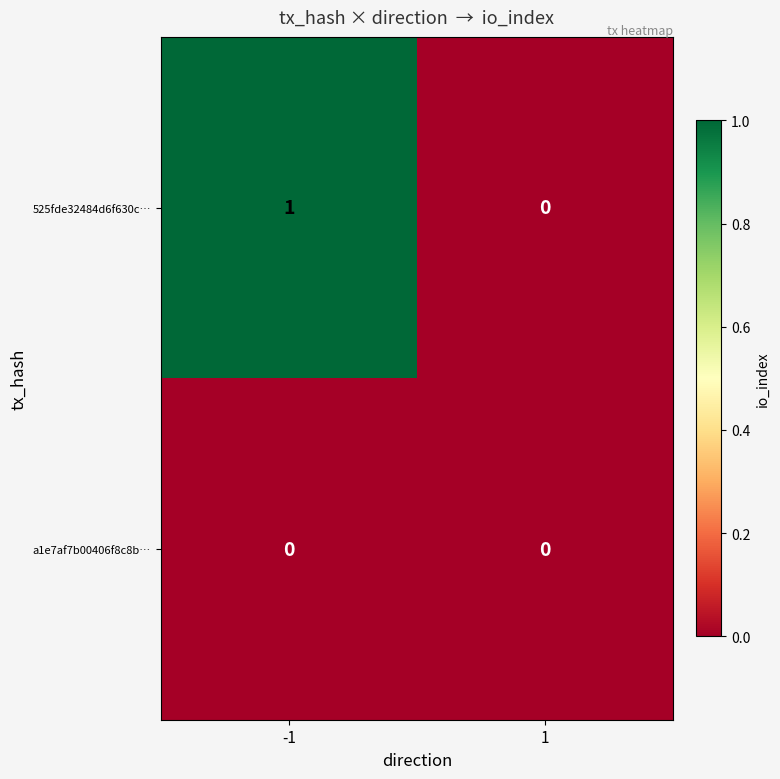

Is the value of 525fde32484d6f630c… at -1 greater than the value of a1e7af7b00406f8c8b… at 1?

Yes